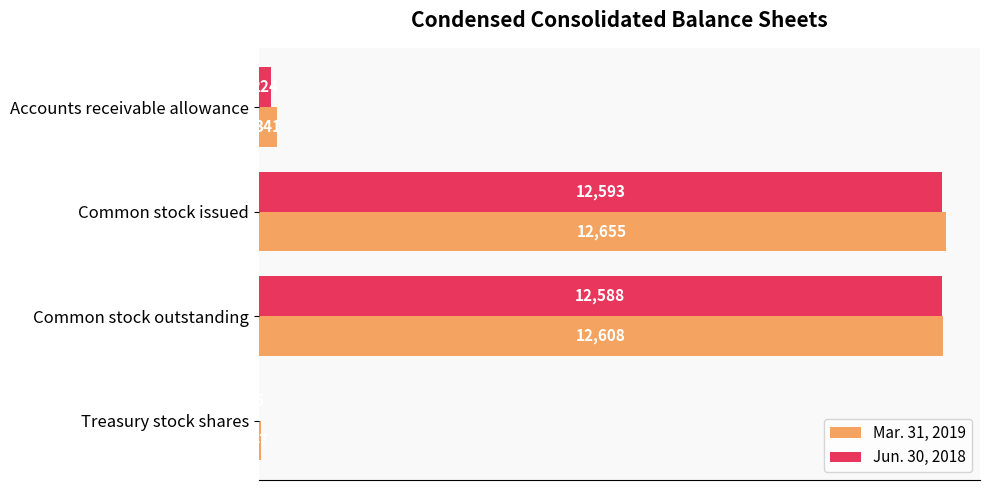

What is the sum of all Jun. 30, 2018 values?

25410